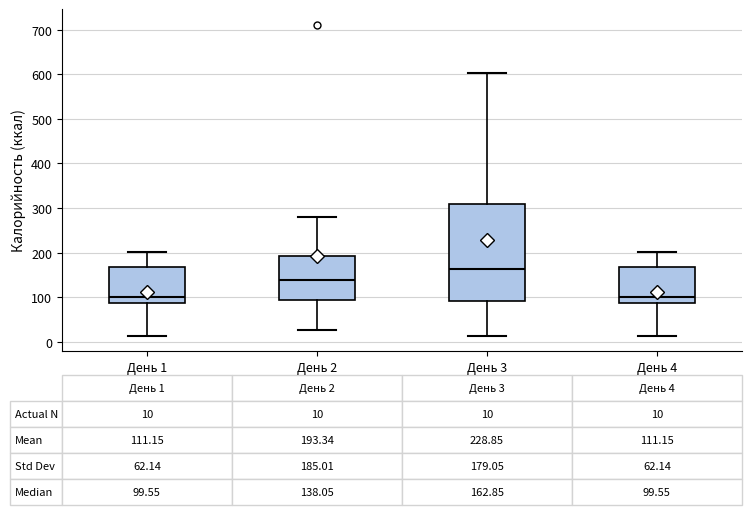

Which box is the tallest, from its lower edge to its upper edge?

День 3